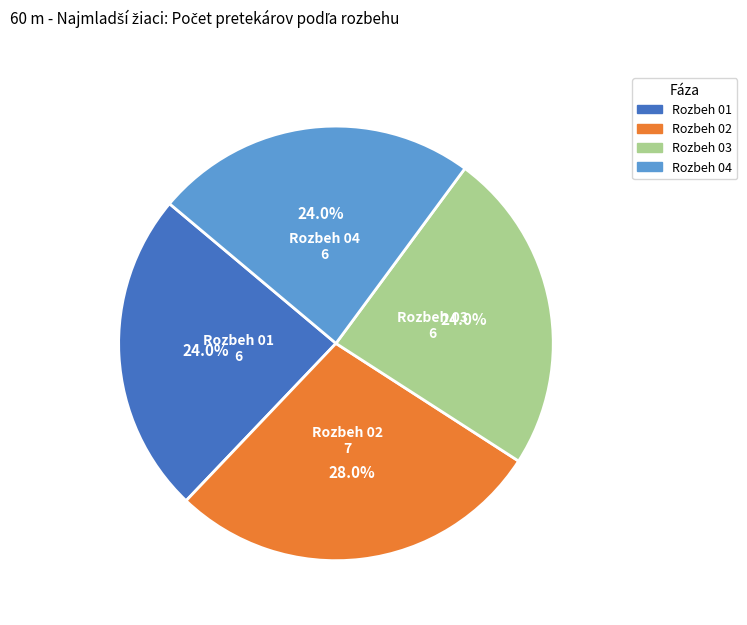

Is there any slice that represents more than half of the pie?

No